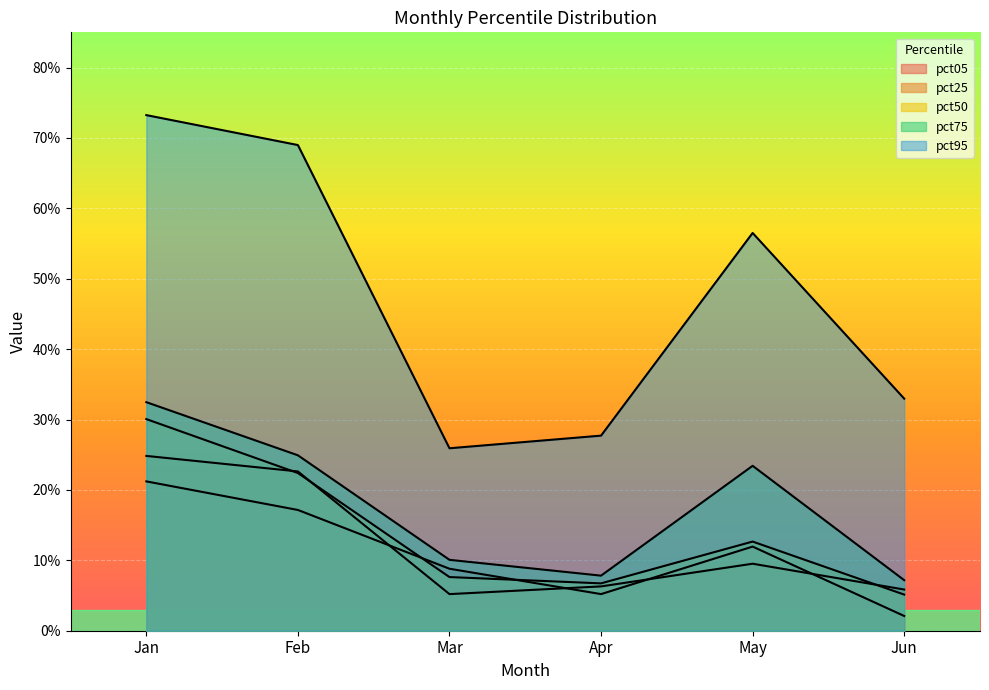

At May, list the series in order from largest to smallest.

pct95, pct75, pct50, pct05, pct25